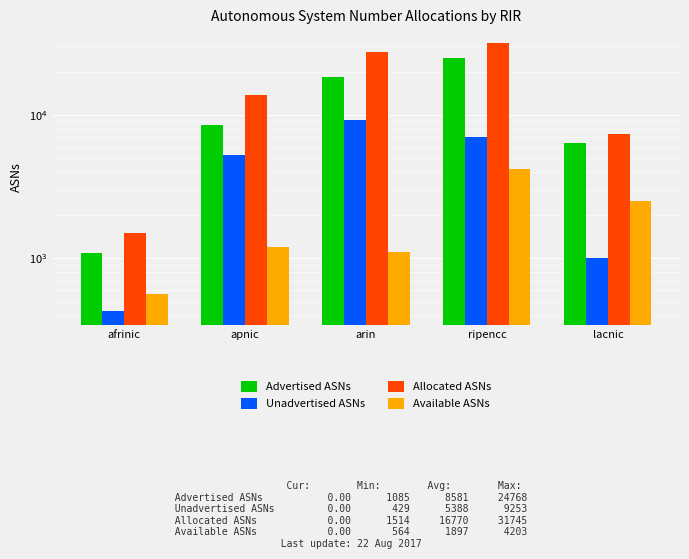

What is the label of the 5th bar from the right?

afrinic